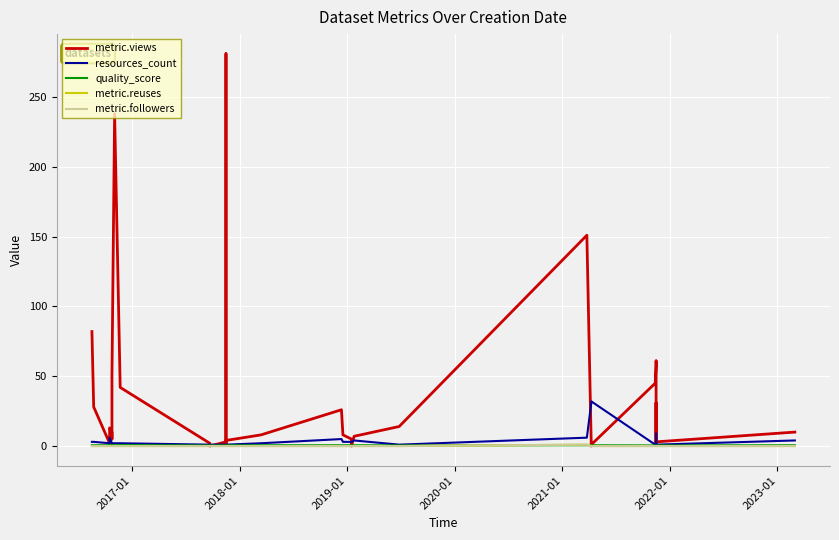

Is this an area chart (filled region under the line)?

No